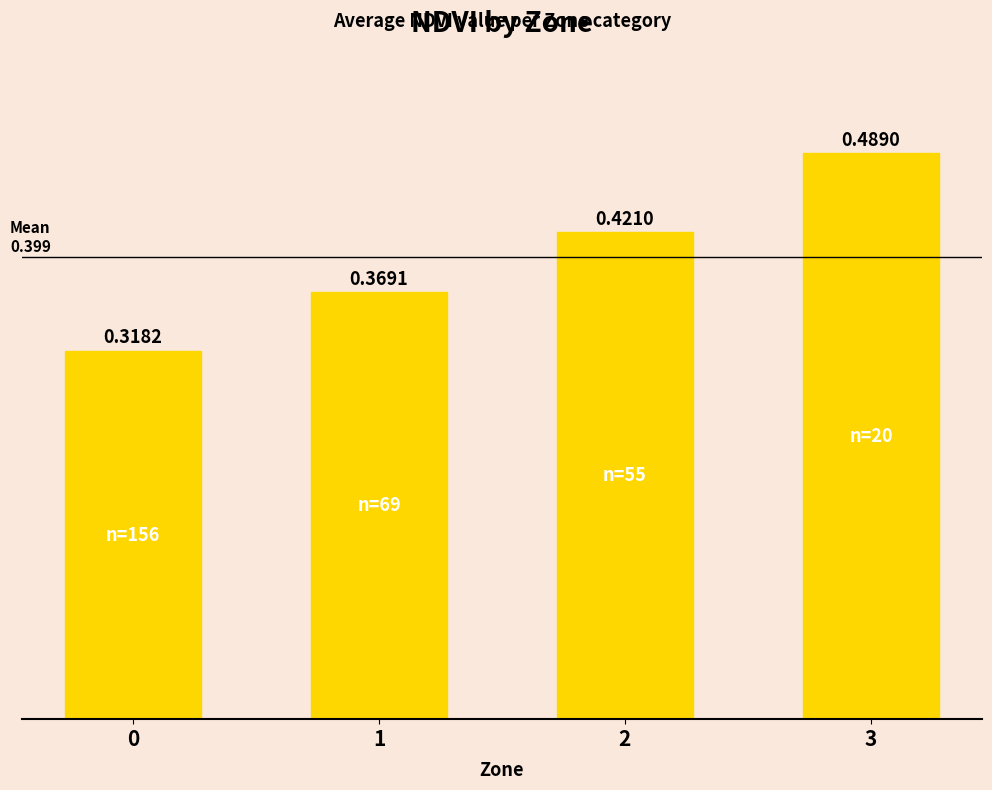

Between 3 and 2, which is larger?

3